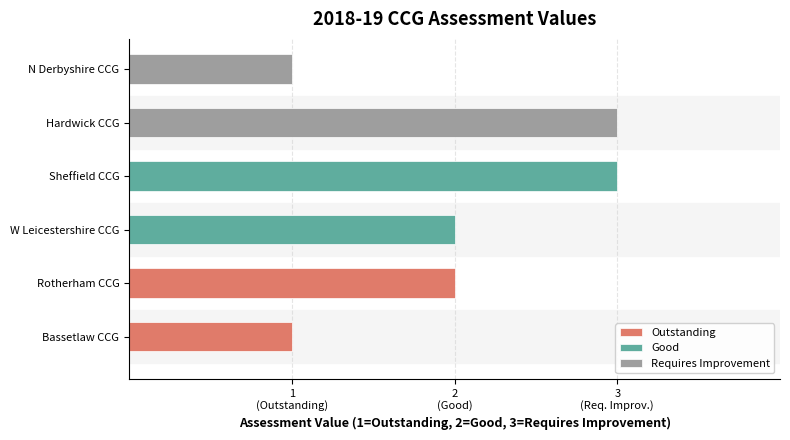

Reading left to right, extract all data points from this chart.

Outstanding: 1	2
Good: 2	3
Requires Improvement: 3	1